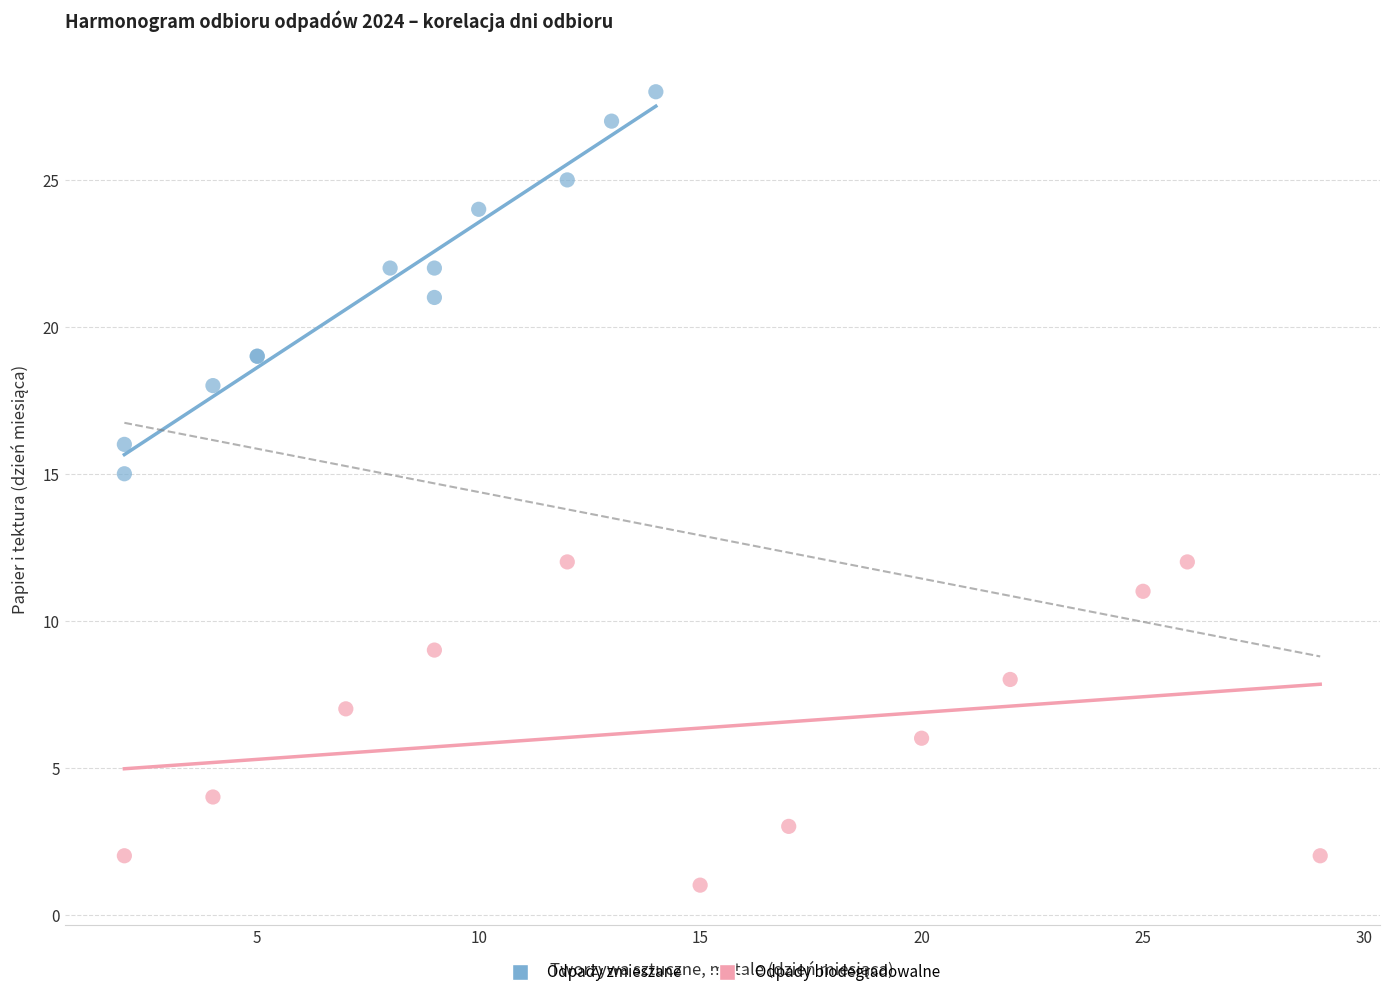

Which series contains the lowest Y value?

Odpady biodegradowalne